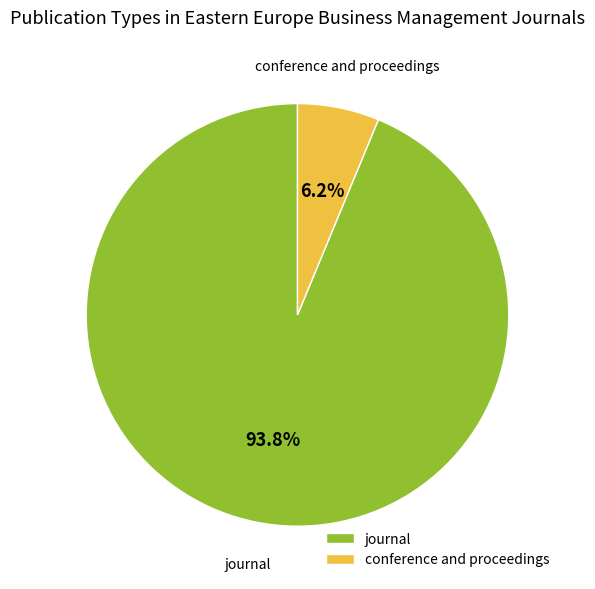

True or false: journal accounts for 99% of the total.

False